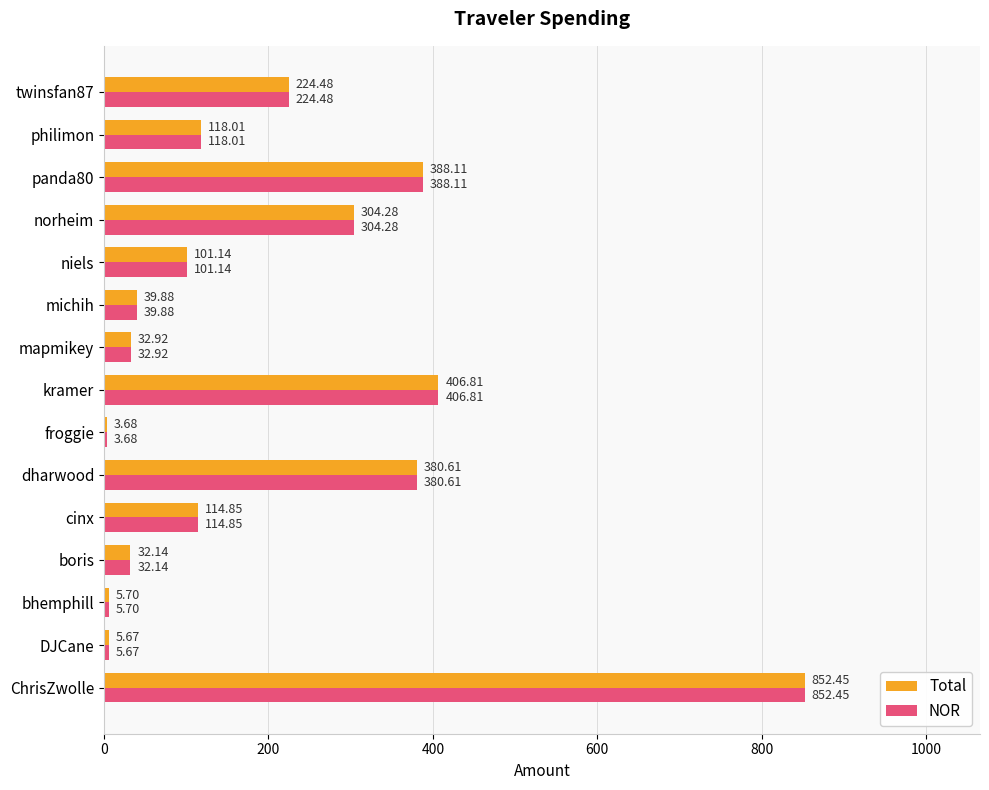

Which label corresponds to the smallest value in the chart?

froggie